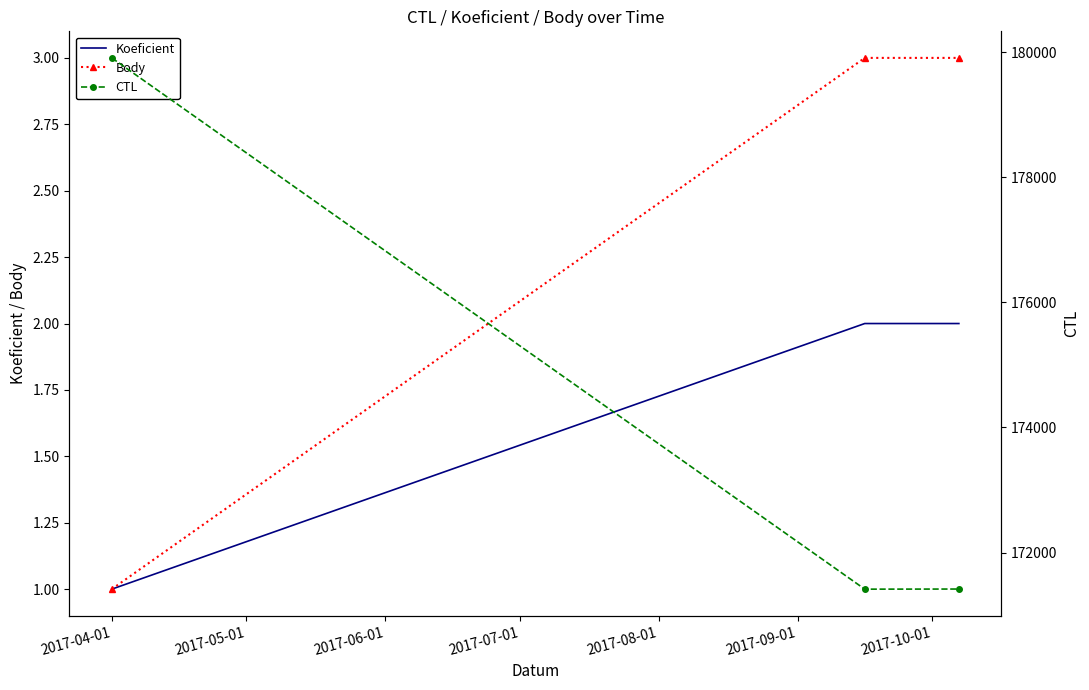

How many Body values are between 1 and 3?

3